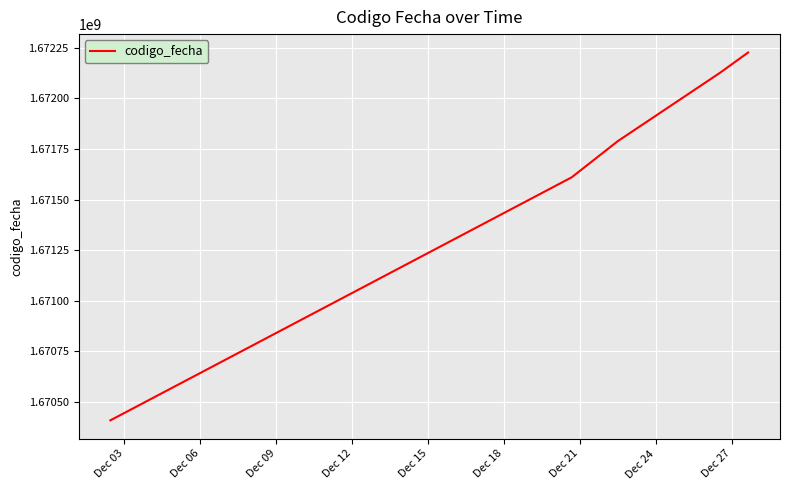

What is the sum of all values?

8358162001